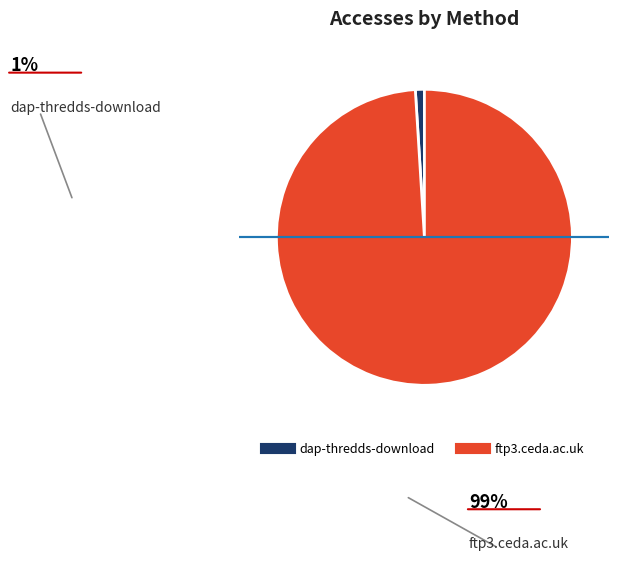

Is it true that ftp3.ceda.ac.uk is 99% of the pie?

True